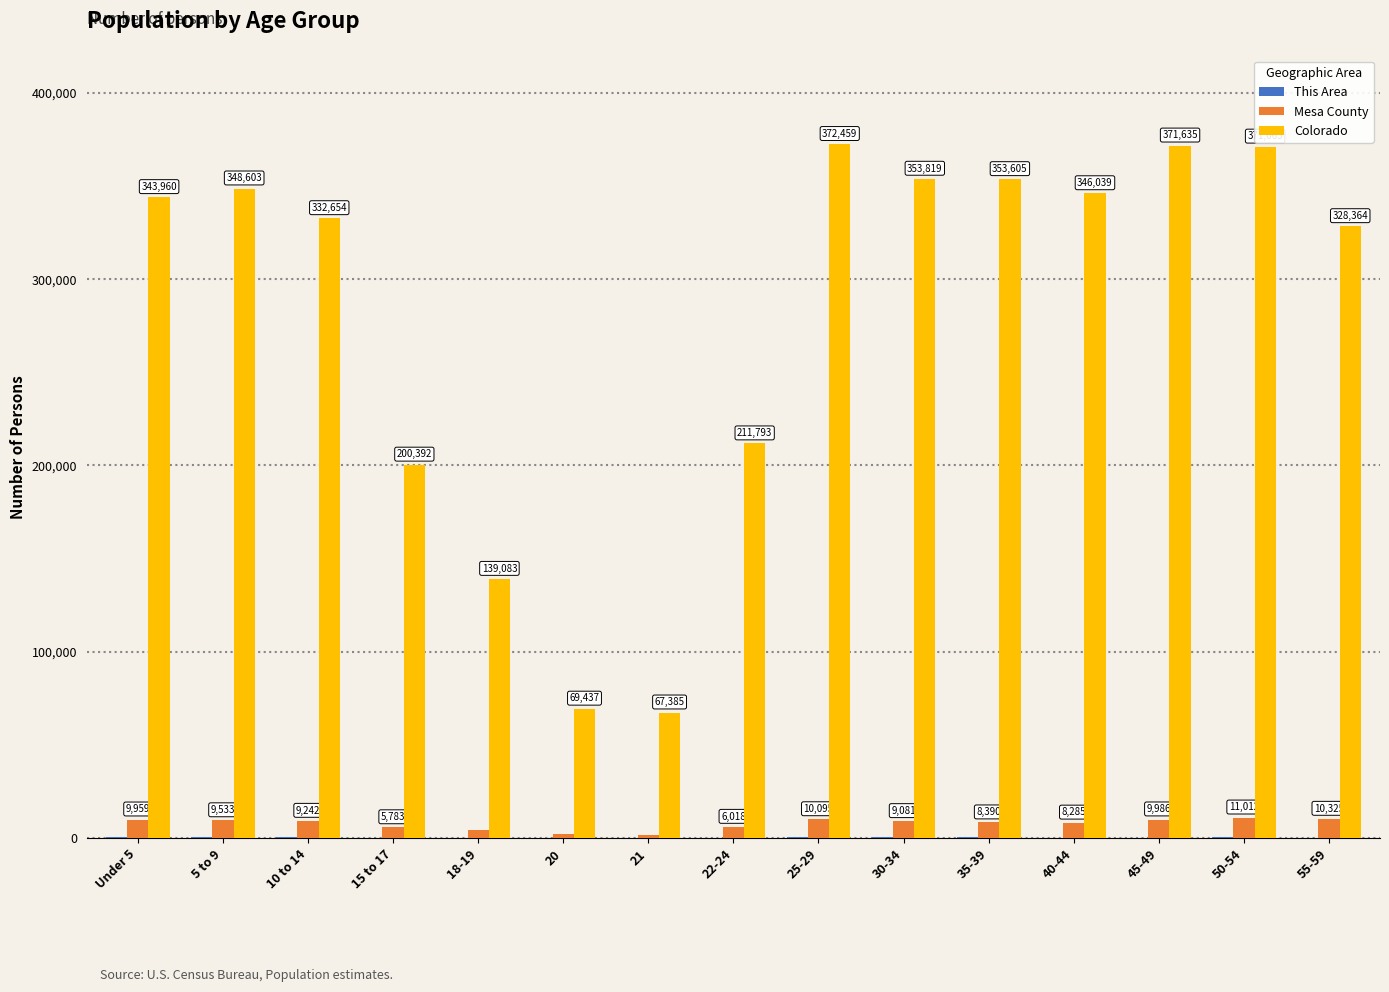

Which category has the highest value in the Colorado series?

25-29